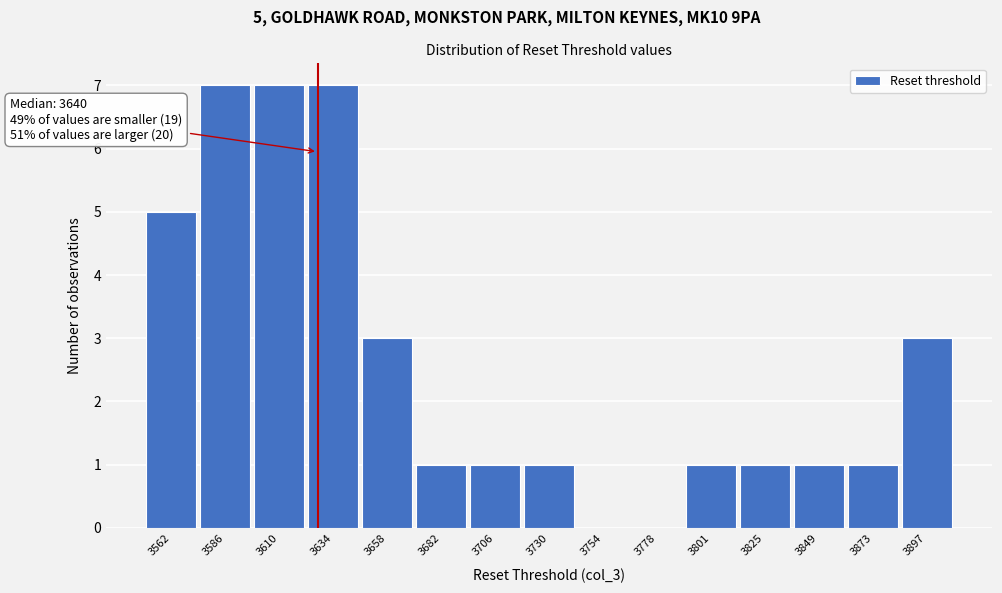

Reading right to left, what are all the values shown in this chart?

3897=3	3873=1	3849=1	3825=1	3801=1	3778=0	3754=0	3730=1	3706=1	3682=1	3658=3	3634=7	3610=7	3586=7	3562=5